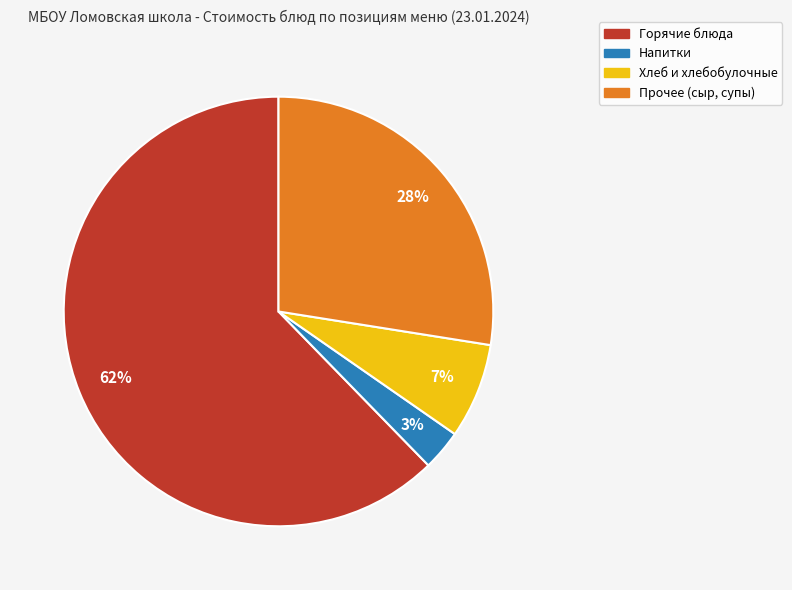

Is there a majority slice in this chart?

Yes